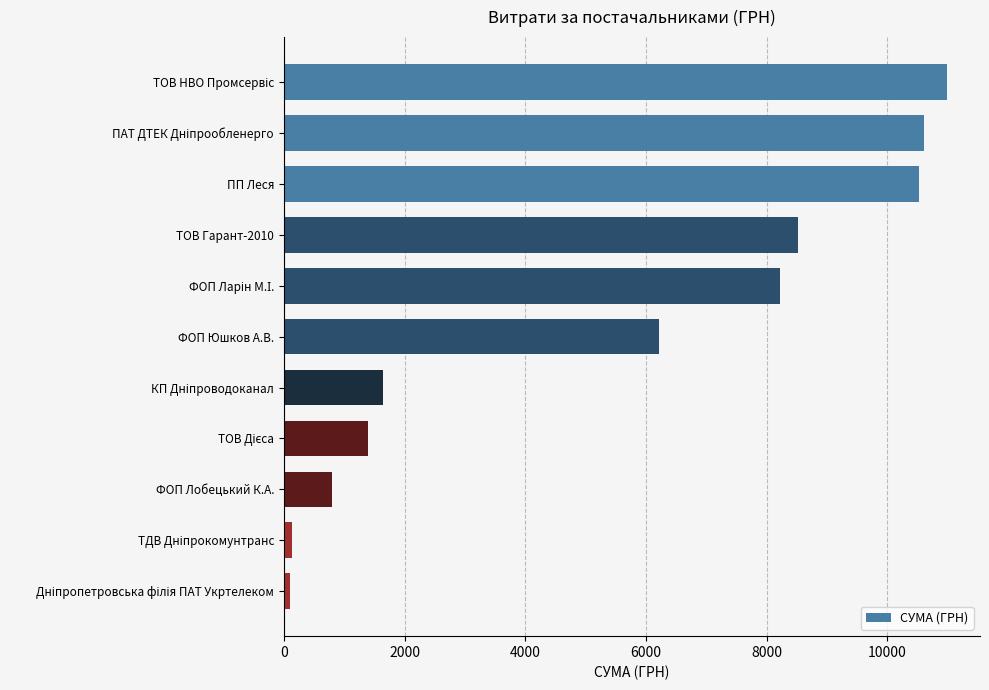

What is the label of the 6th bar from the bottom?

ФОП Юшков А.В.